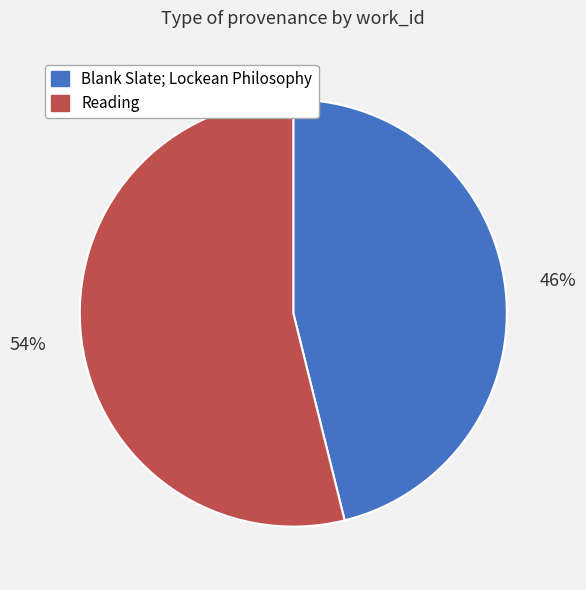

Do Blank Slate; Lockean Philosophy and Reading together represent more than half of the pie?

Yes